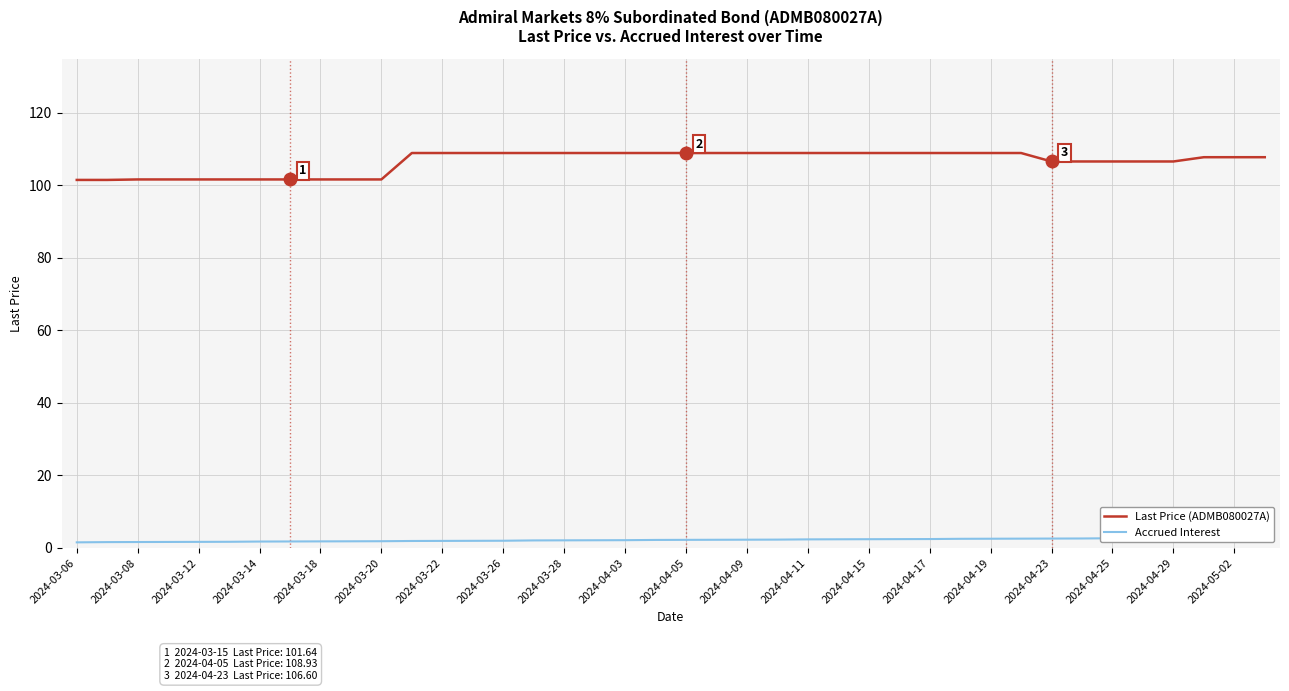

List the series in order of their peak value, highest first.

Last Price (ADMB080027A), Accrued Interest